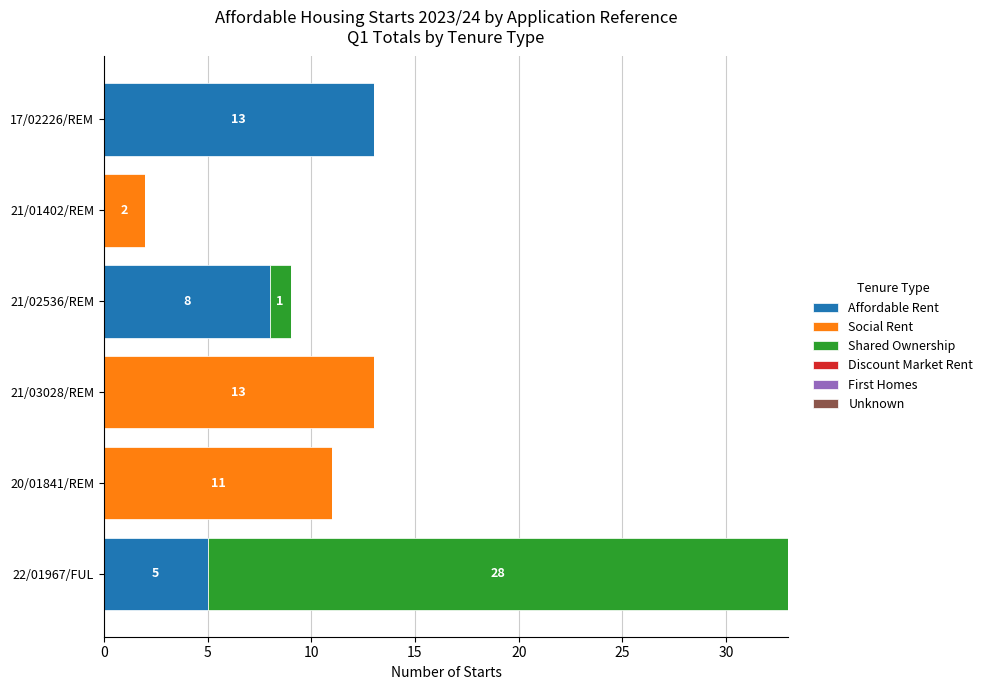

What is the total value across all series at 21/02536/REM?

9